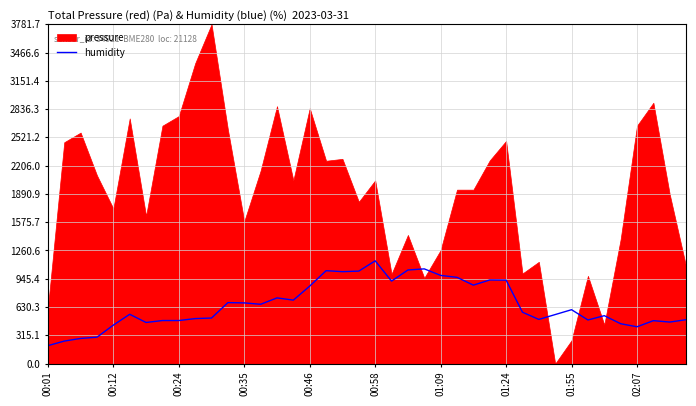

True or false: the data shows 961.3 at 25.

True